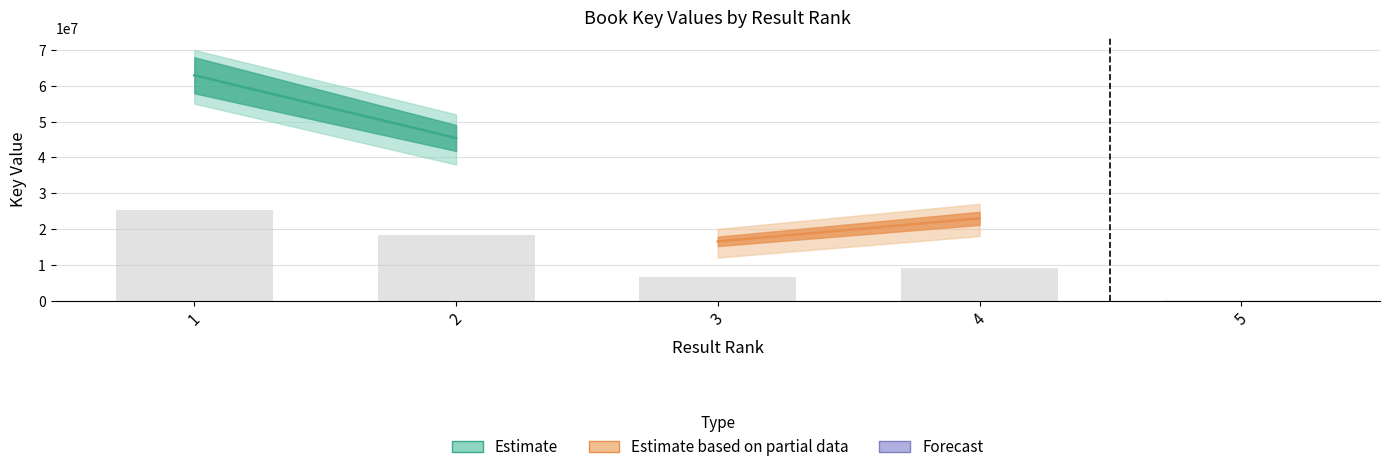

Is it true that the value at 1 is 25169441.6?

True